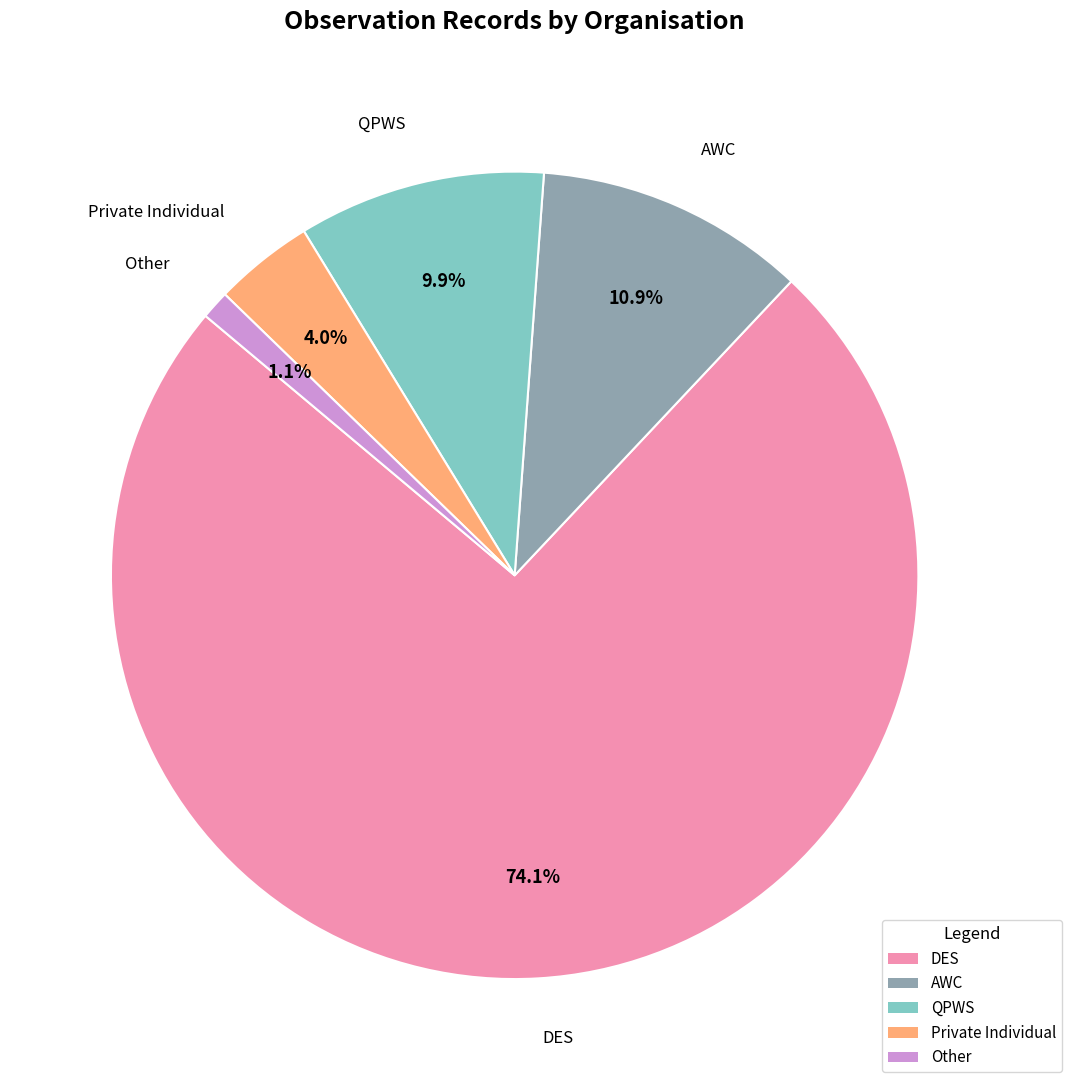

What percentage is NOT represented by QPWS?

90.1%